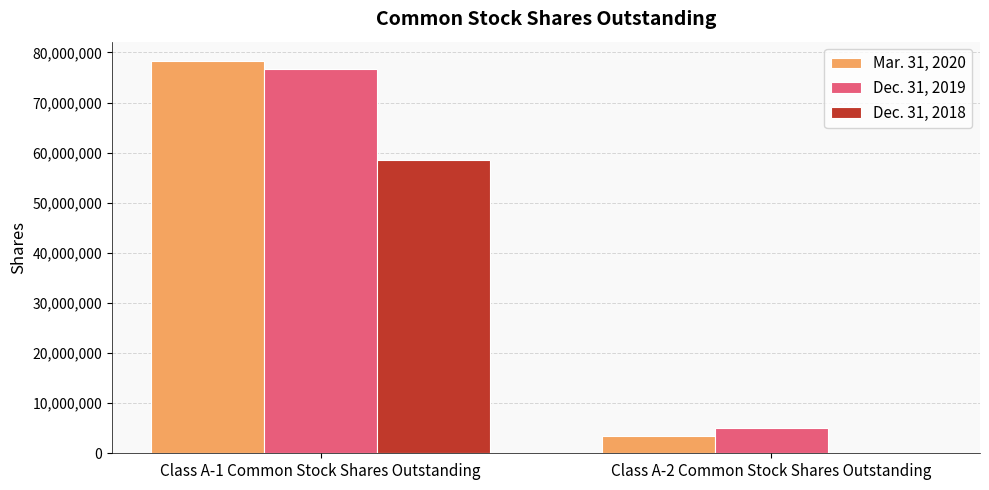

Reading left to right, what are all the values shown in this chart?

Mar. 31, 2020: 78234106	3403363
Dec. 31, 2019: 76637470	4999999
Dec. 31, 2018: 58491280	0